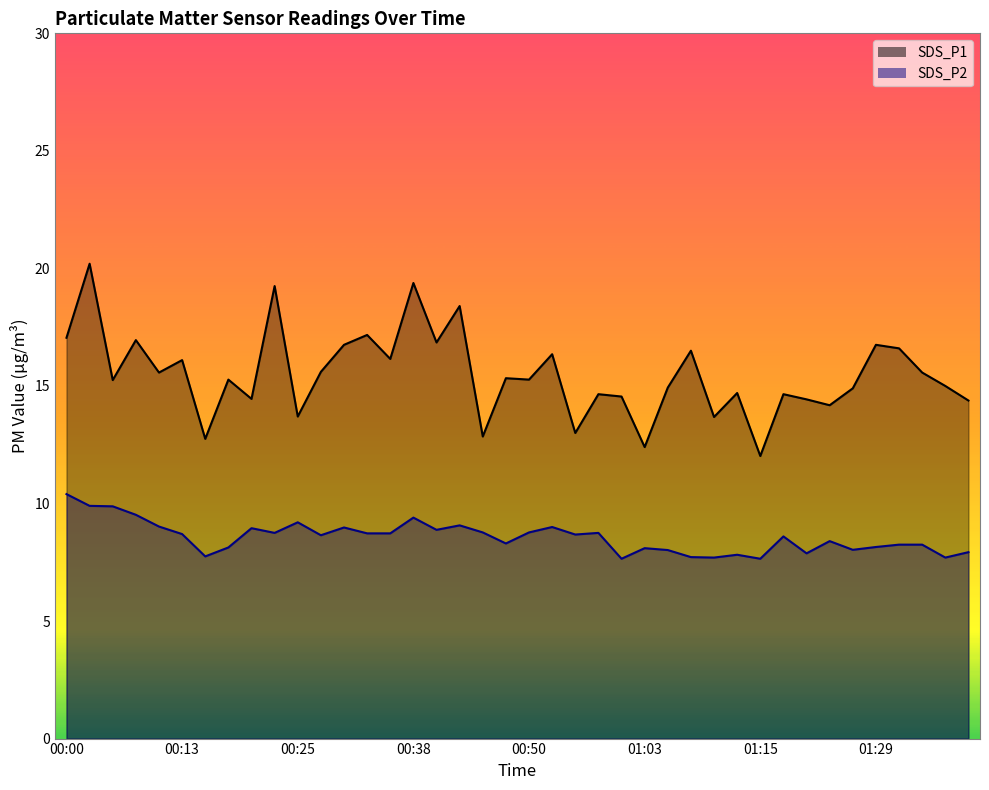

Which series has the widest spread of values?

SDS_P1